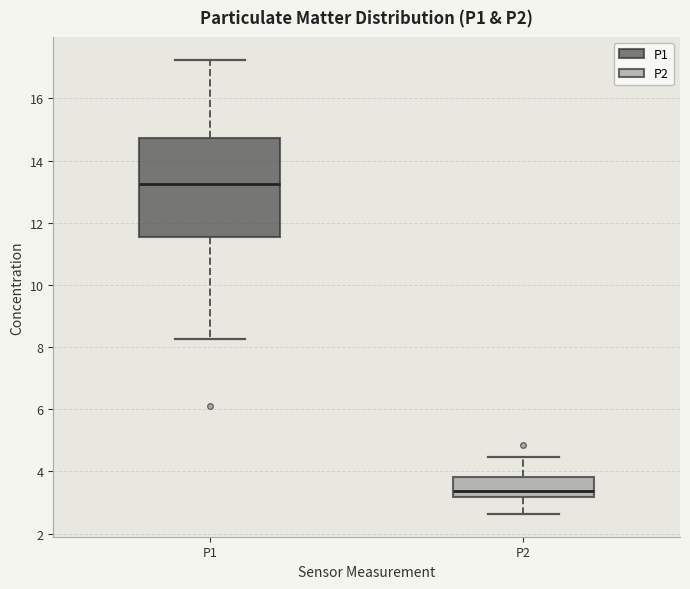

Which box's median line is the highest?

P1